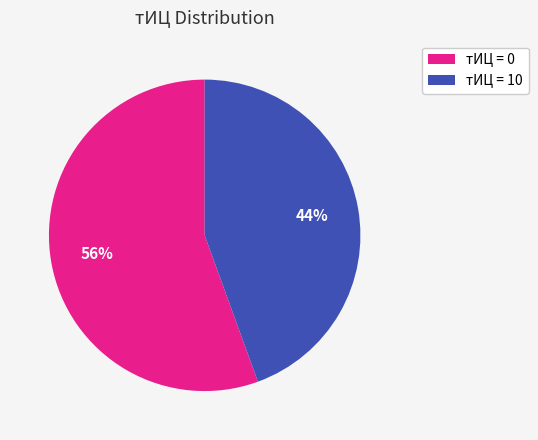

Does any single category account for the majority?

Yes